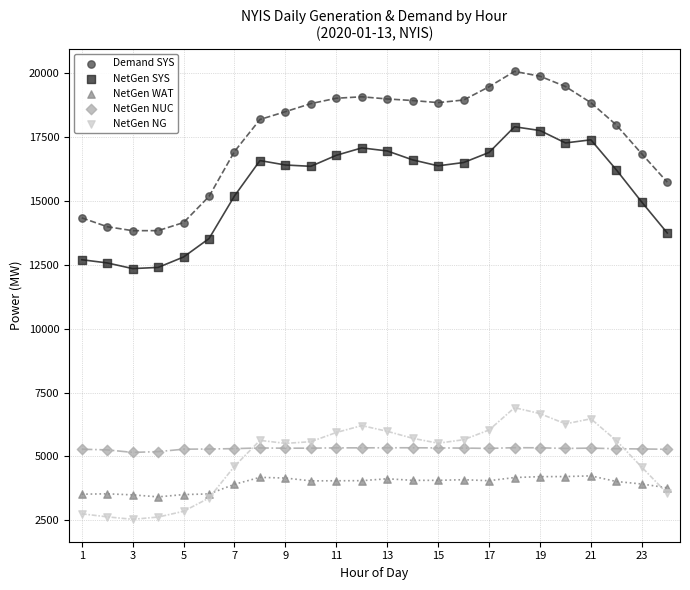

Which series has the widest spread of Y values?

Demand SYS